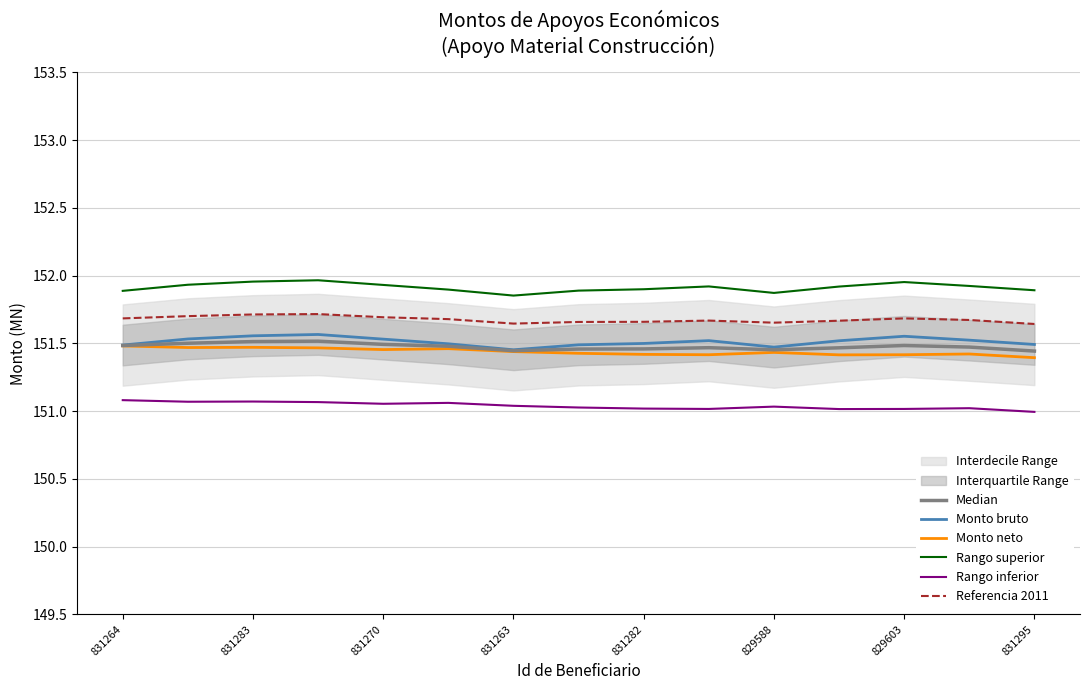

The value of Rango superior at 829588 is 151.9. True or false?

True